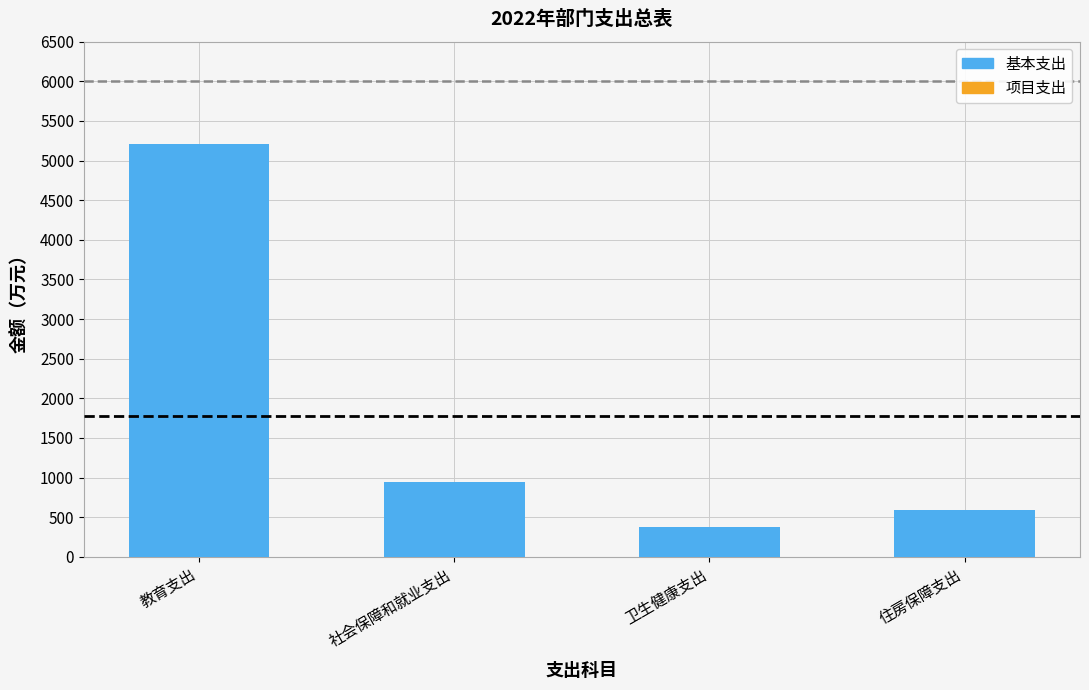

What is the highest value of the 基本支出 series?

5203.4